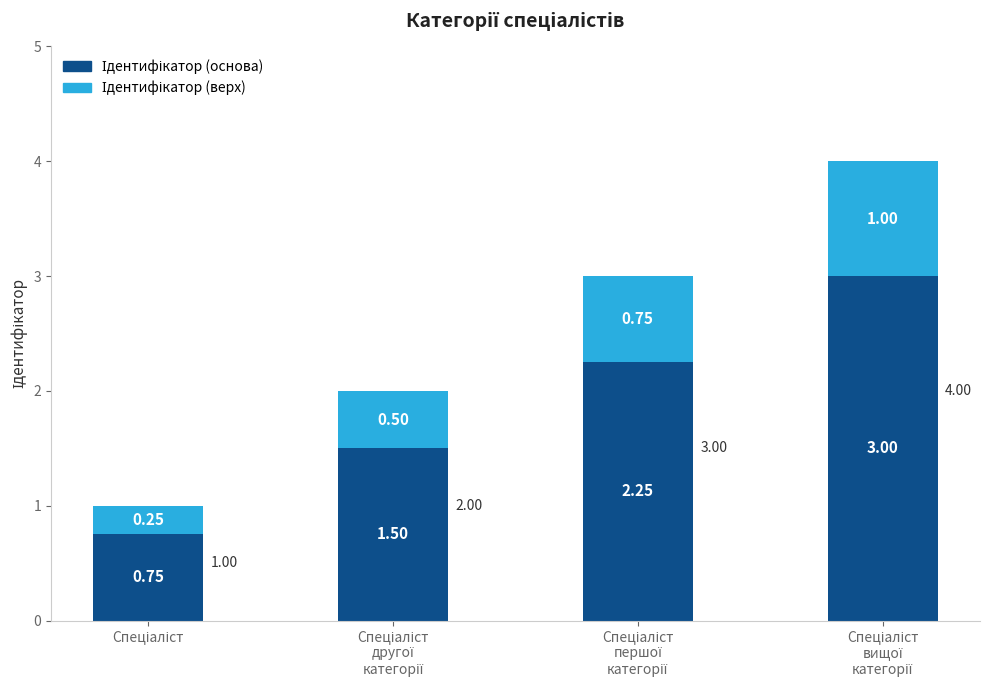

What position from the right is Спеціаліст
першої
категорії?

2